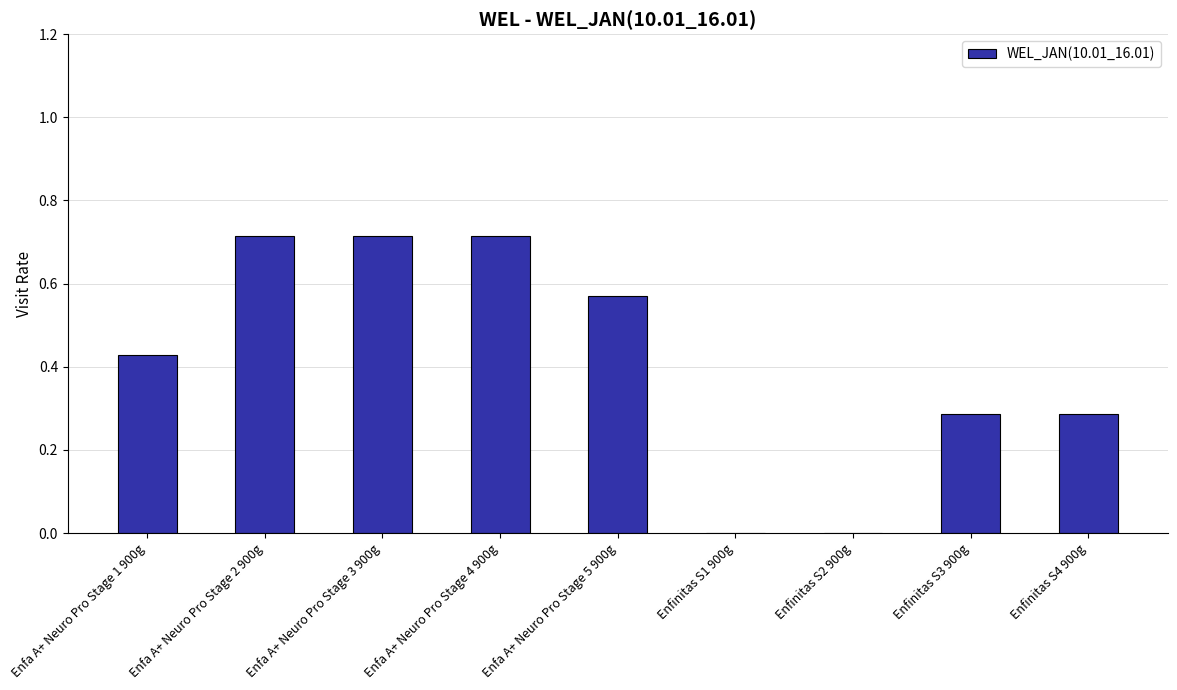

Are the bars horizontal?

No